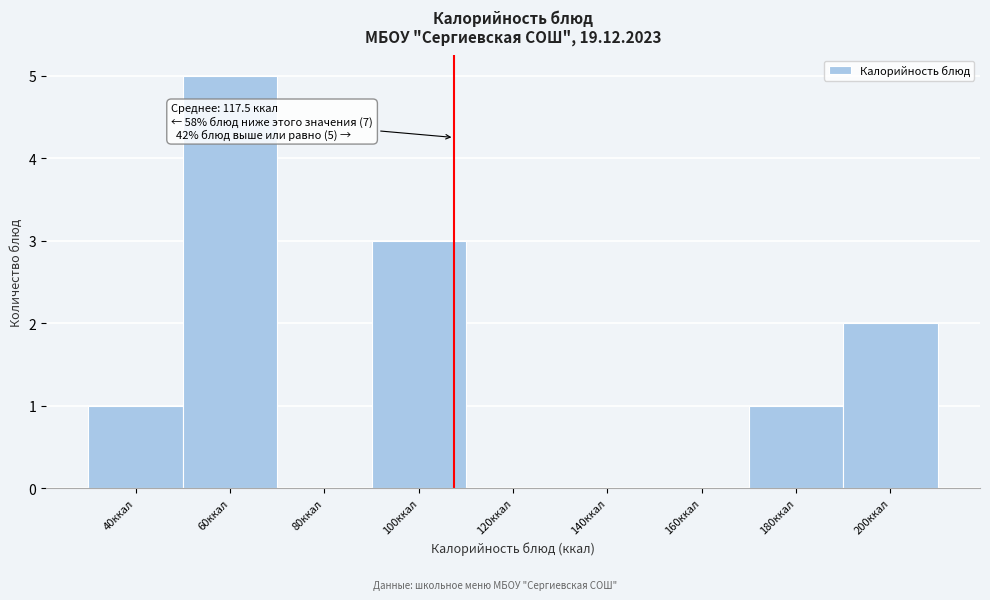

Reading left to right, list all the values displayed in this chart.

40ккал=1	60ккал=5	80ккал=0	100ккал=3	120ккал=0	140ккал=0	160ккал=0	180ккал=1	200ккал=2